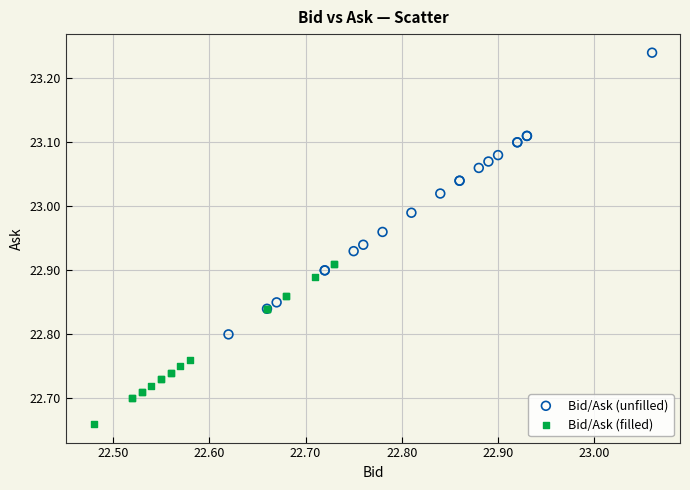

Which series has the largest Y range (max minus min)?

Bid/Ask (unfilled)